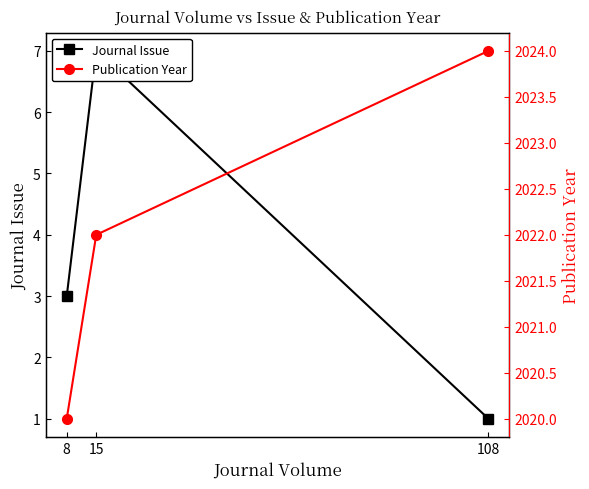

What is the difference between the Publication Year values at 108 and 8?

4